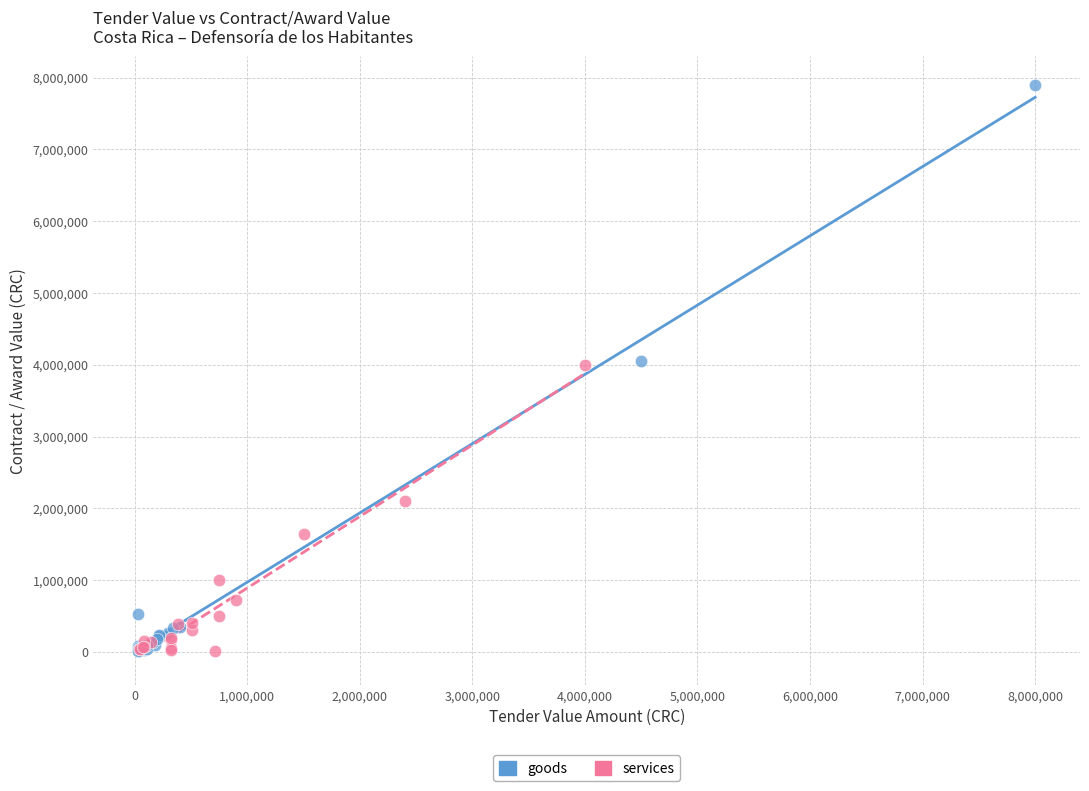

Which series has the widest spread of Y values?

goods